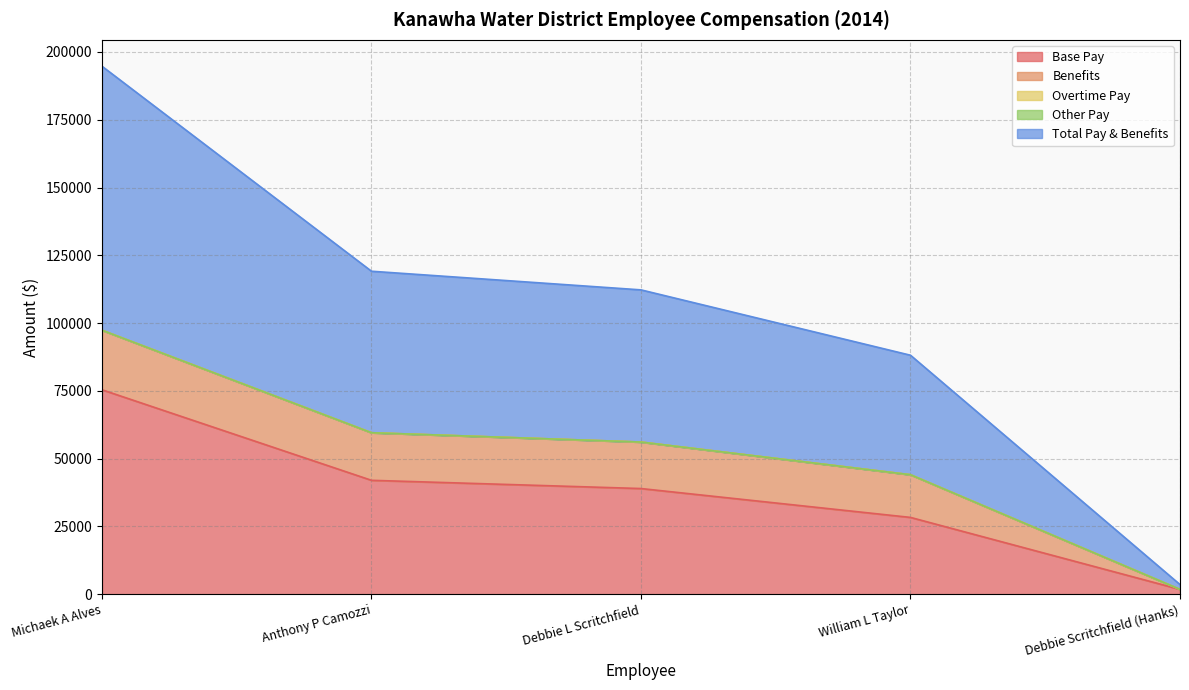

Count the number of categories in the chart.

5